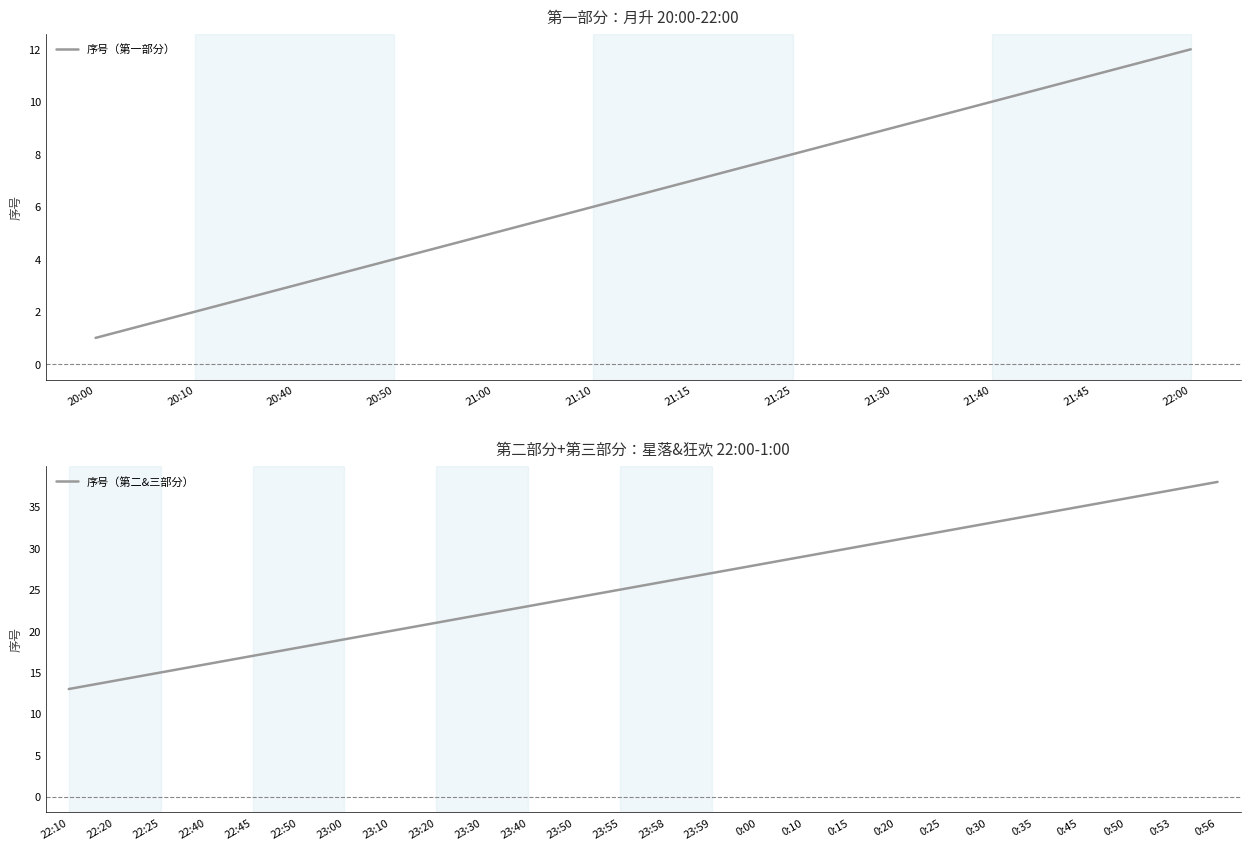

Is it true that 序号（第一部分） equals 4 at 20:50?

True